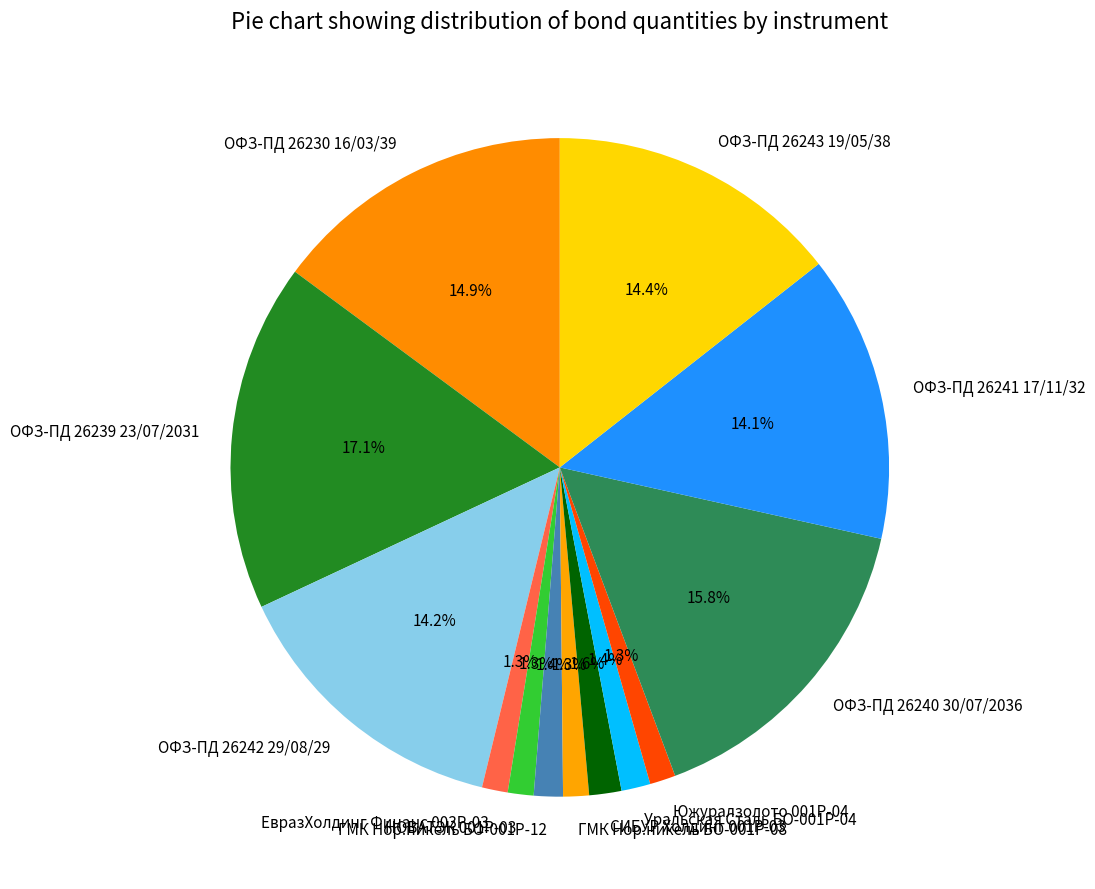

Combined, what portion of the pie is ГМК Нор.никель БО-001Р-12 and ОФЗ-ПД 26243 19/05/38?

15.8%